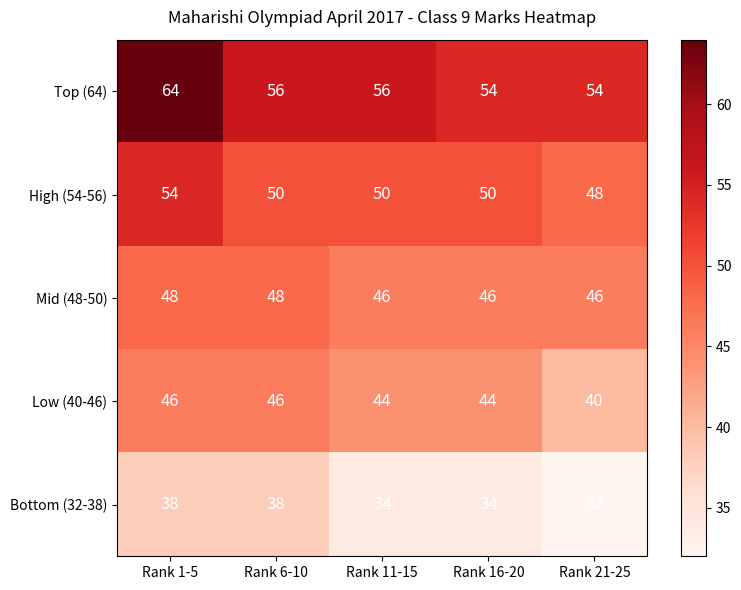

At which category is the sum across all series the highest?

Rank 1-5